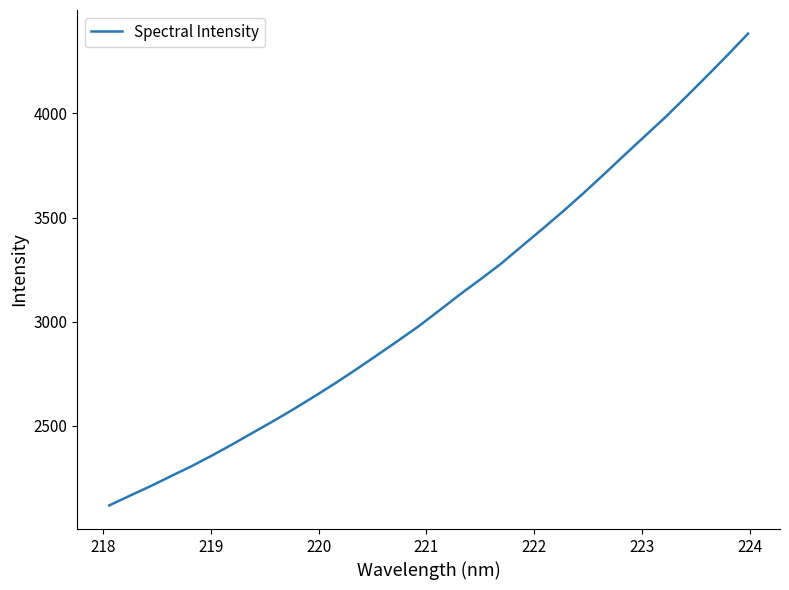

What is the smallest value displayed?

2118.9